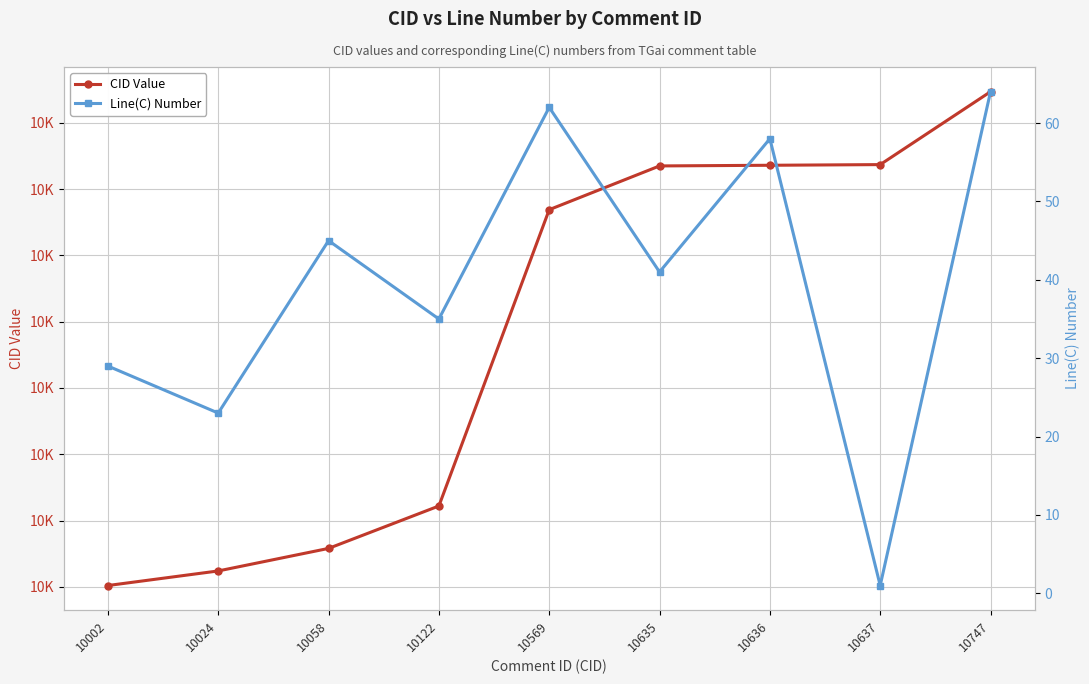

What is the total value across all series at 10024?

10047